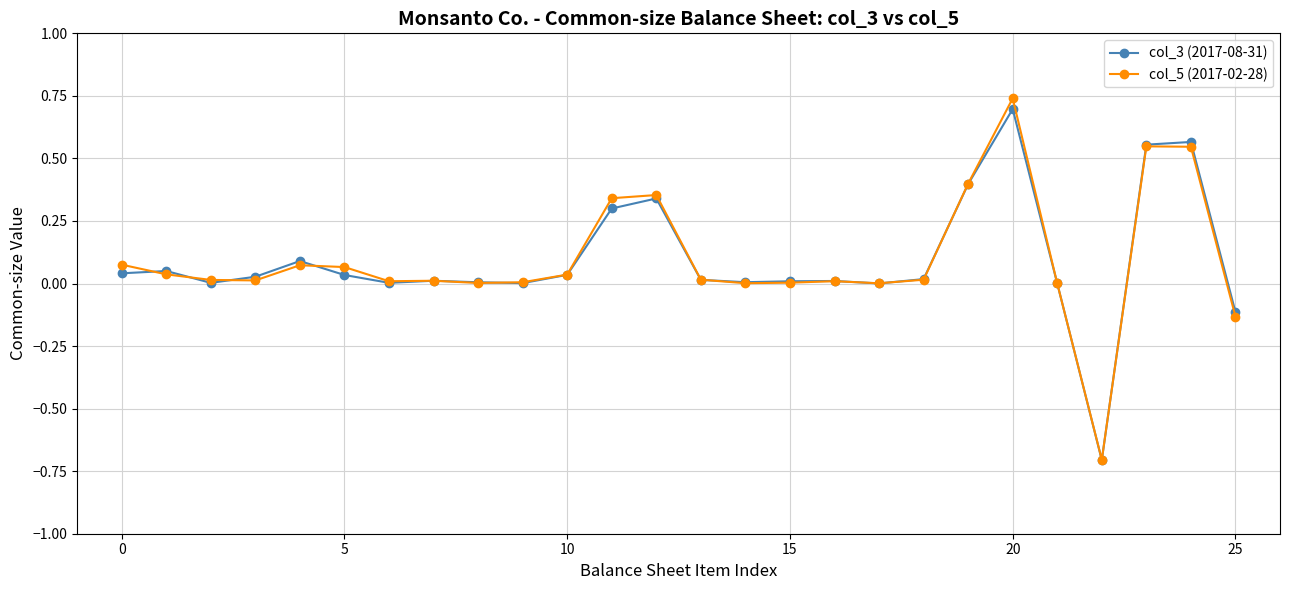

What is the smallest value displayed?

-0.7